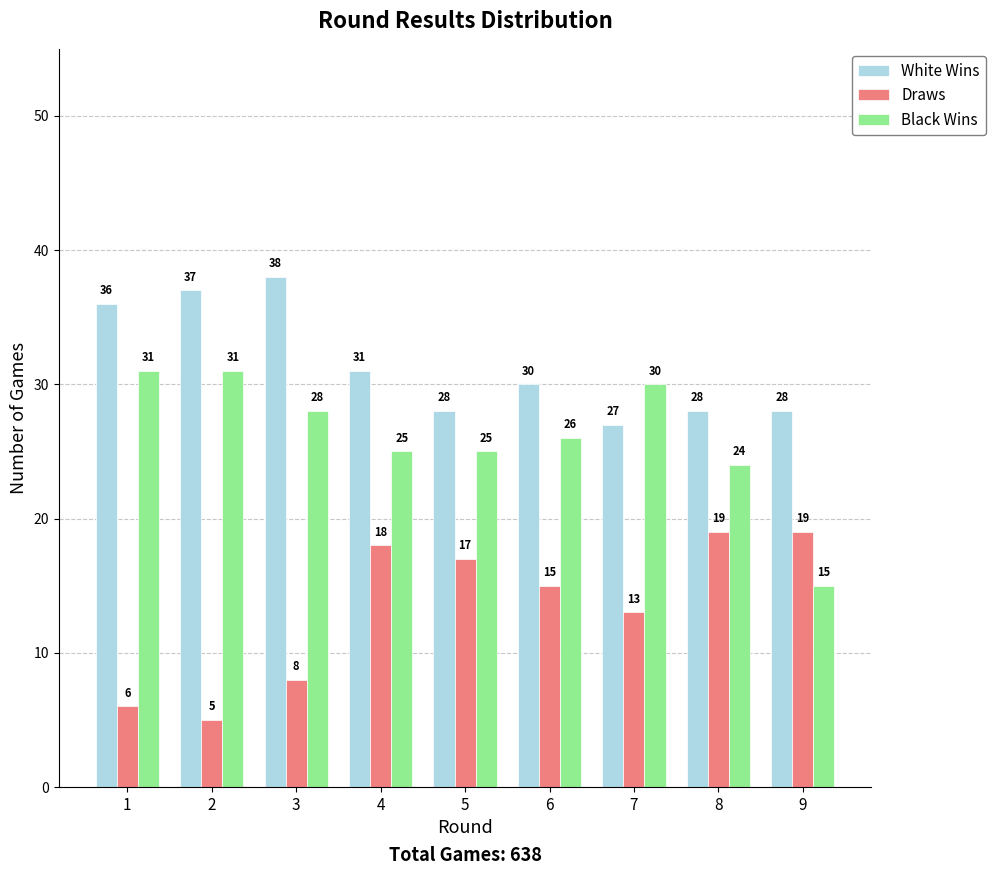

What is the maximum value shown in the chart?

38